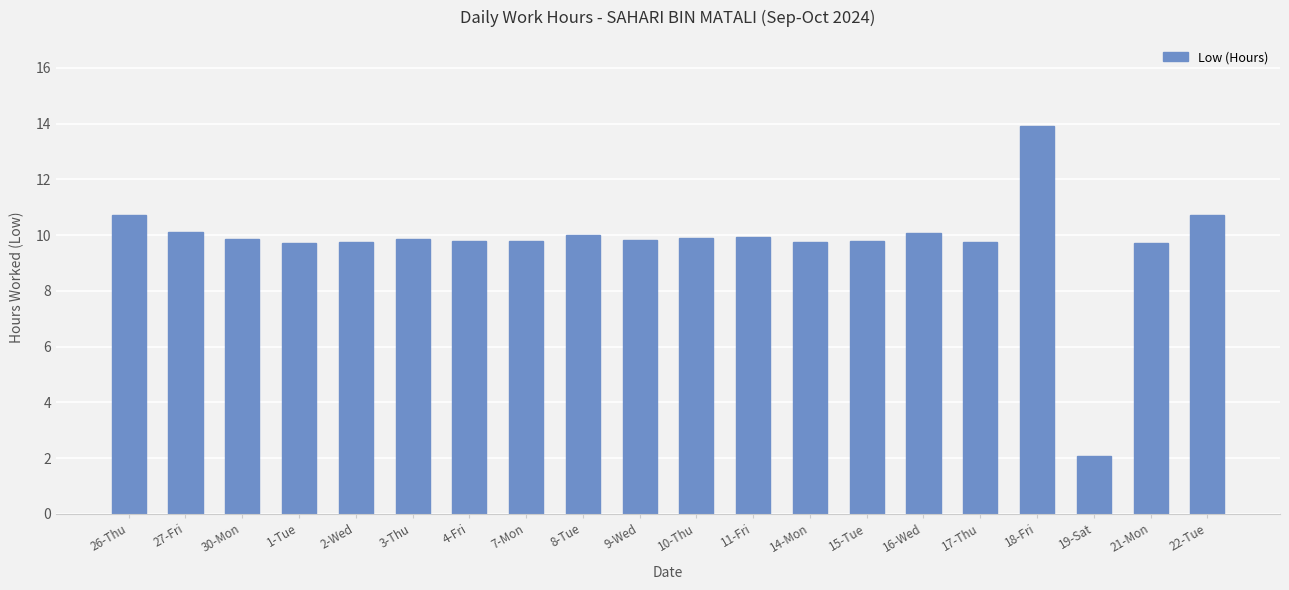

What is the value of the 9th bar from the left?

10.0